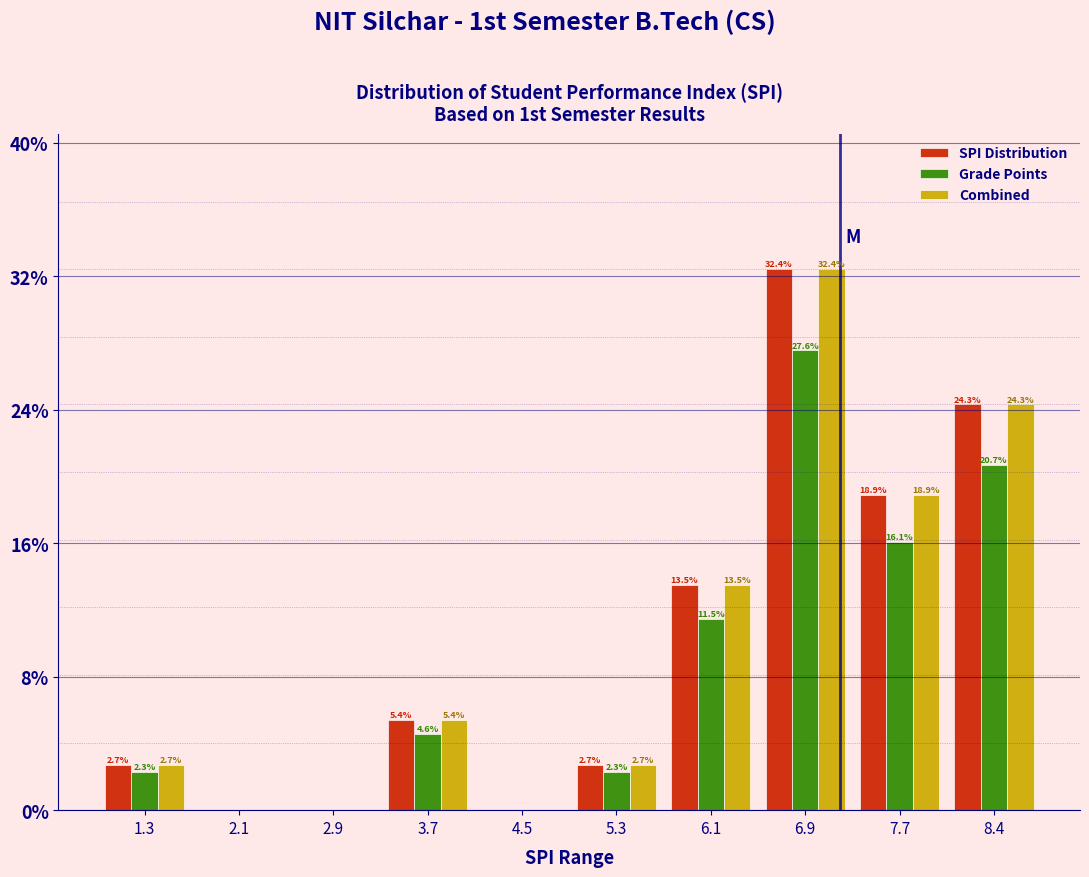

In the Combined series, which range on the x-axis has the tallest bar?

6.5 to 7.3